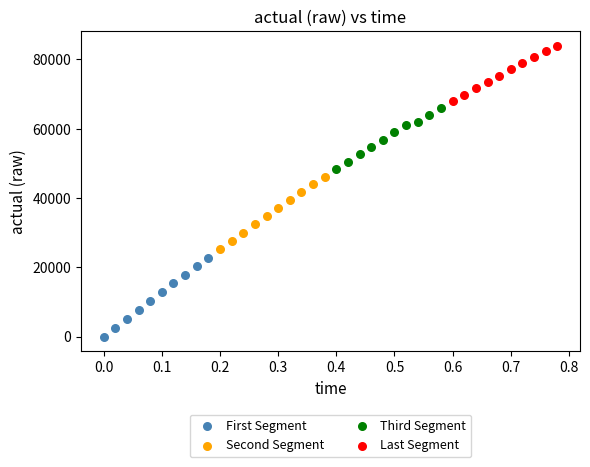

Which series reaches the minimum Y coordinate?

First Segment